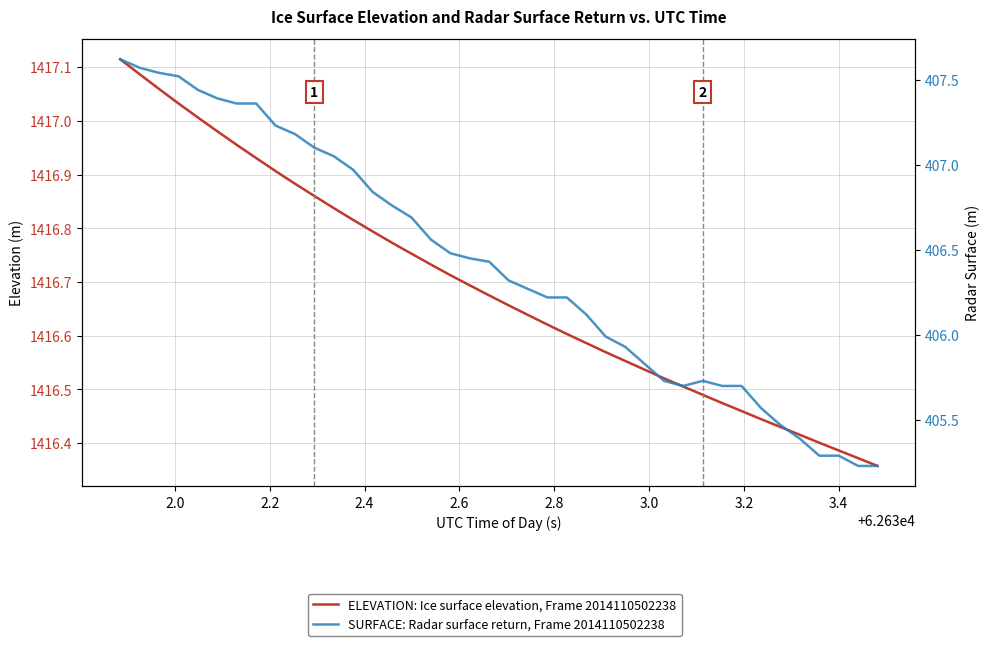

True or false: ELEVATION: Ice surface elevation, Frame 2014110502238 and SURFACE: Radar surface return, Frame 2014110502238 cross at least once.

False